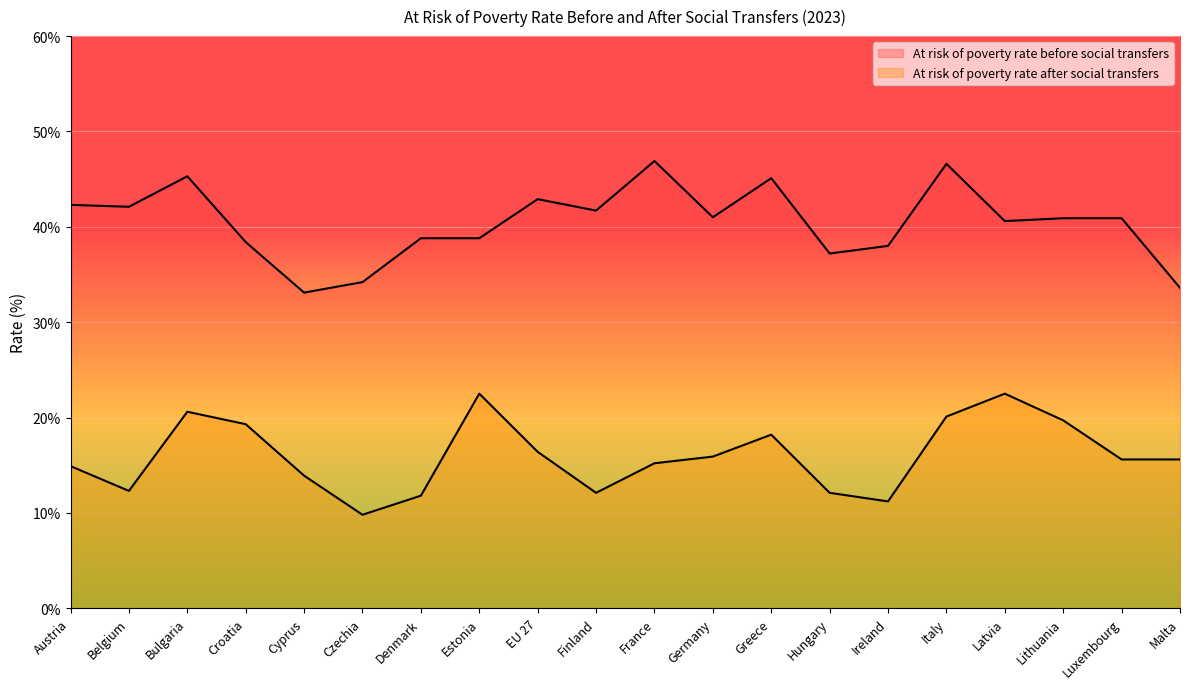

The value of At risk of poverty rate before social transfers at Finland is 20.1. True or false?

False